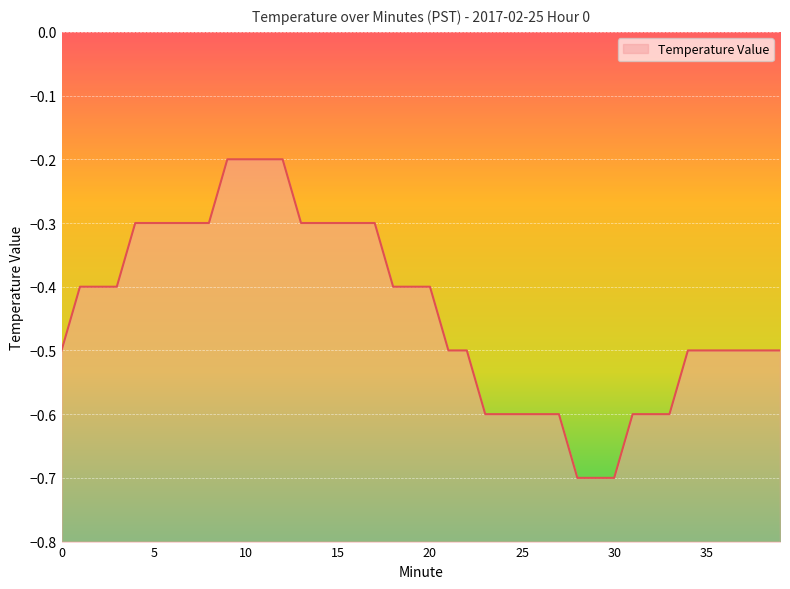

Between 3 and 23, which is larger?

3